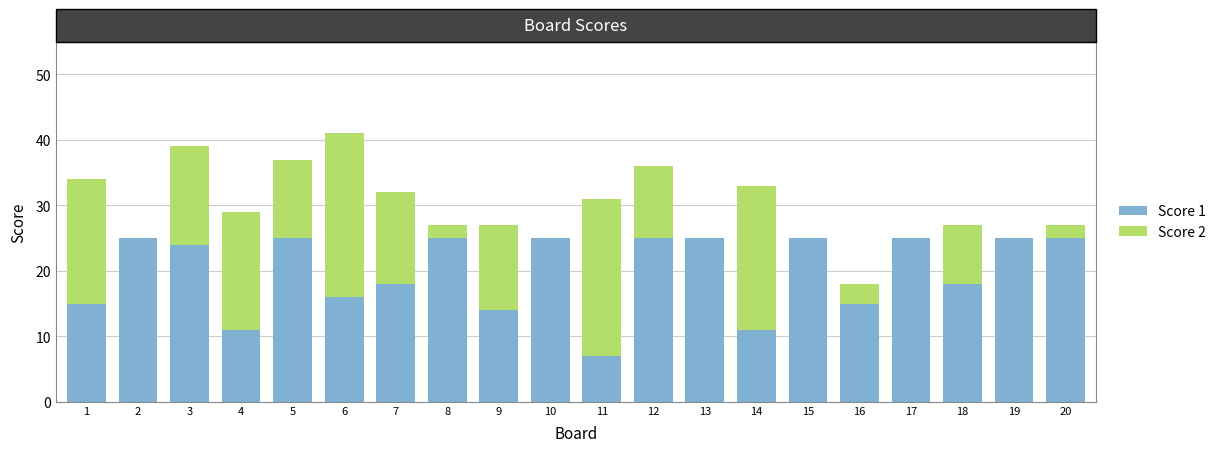

How many series are shown in this chart?

2